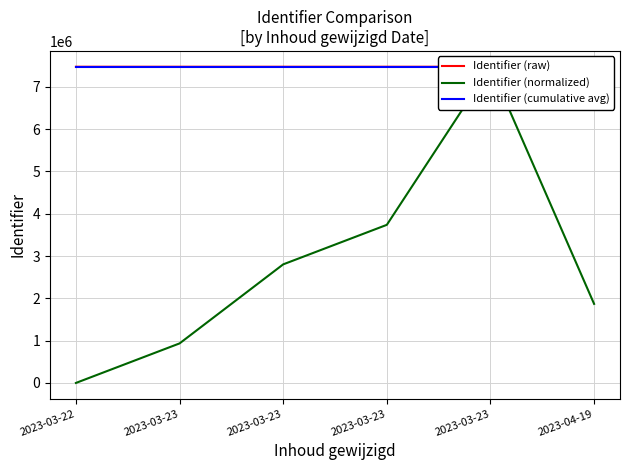

Between 2023-03-23 and 2023-04-19, which series saw the biggest shift?

Identifier (normalized)